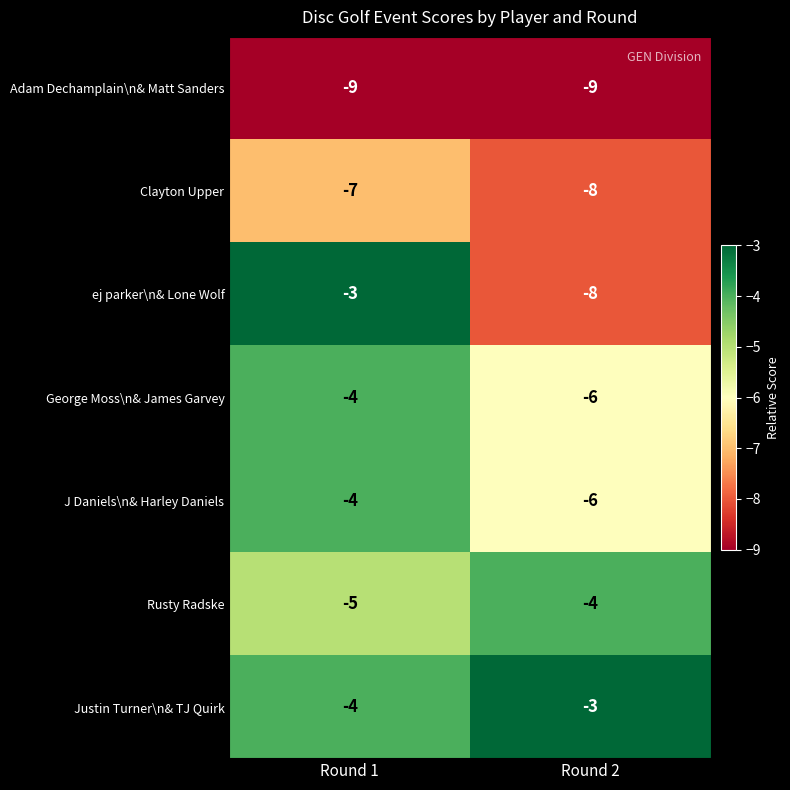

What is the sum of all Justin Turner\n& TJ Quirk values?

-7